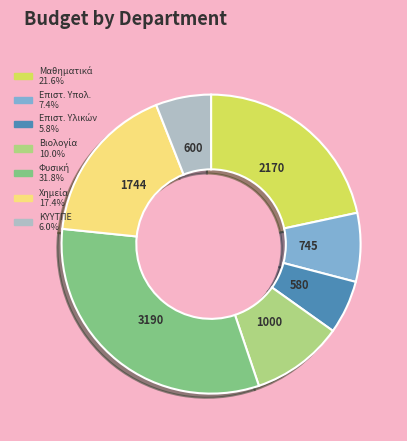

Is there a majority slice in this chart?

No